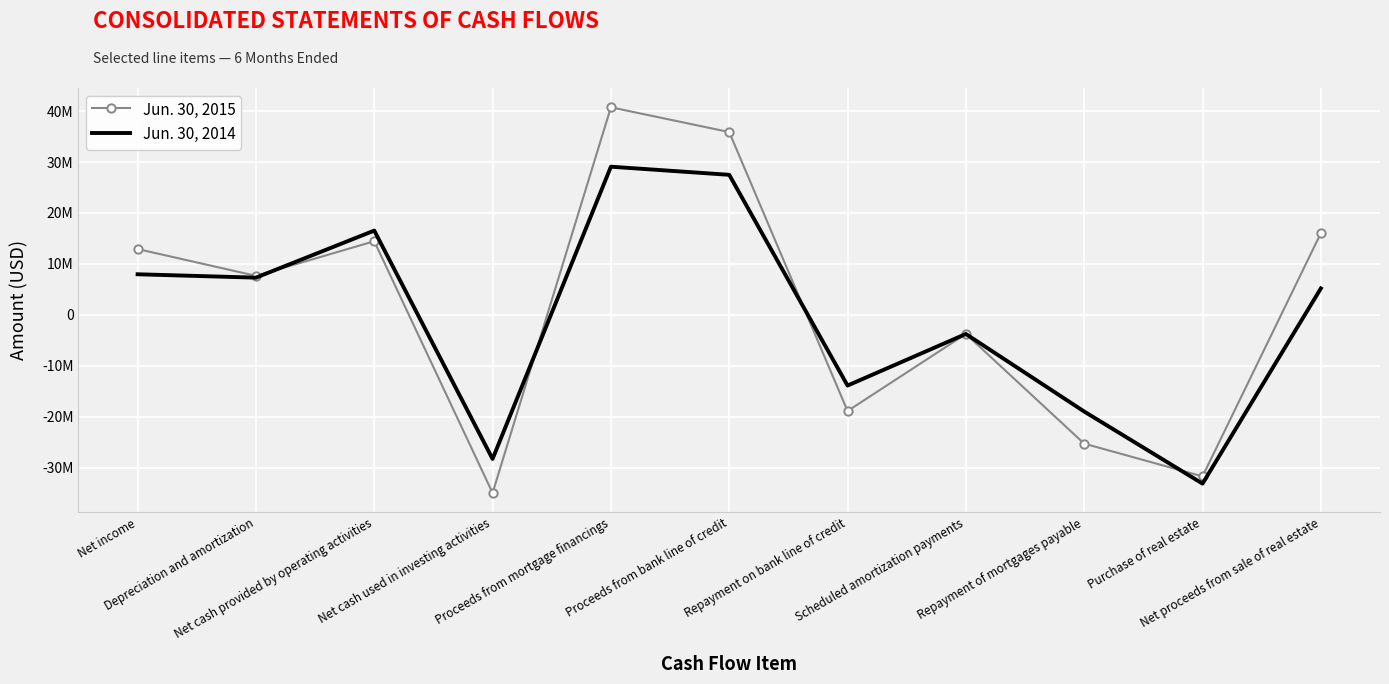

List the labels in order of Jun. 30, 2015 value, smallest first.

Net cash used in investing activities, Purchase of real estate, Repayment of mortgages payable, Repayment on bank line of credit, Scheduled amortization payments, Depreciation and amortization, Net income, Net cash provided by operating activities, Net proceeds from sale of real estate, Proceeds from bank line of credit, Proceeds from mortgage financings